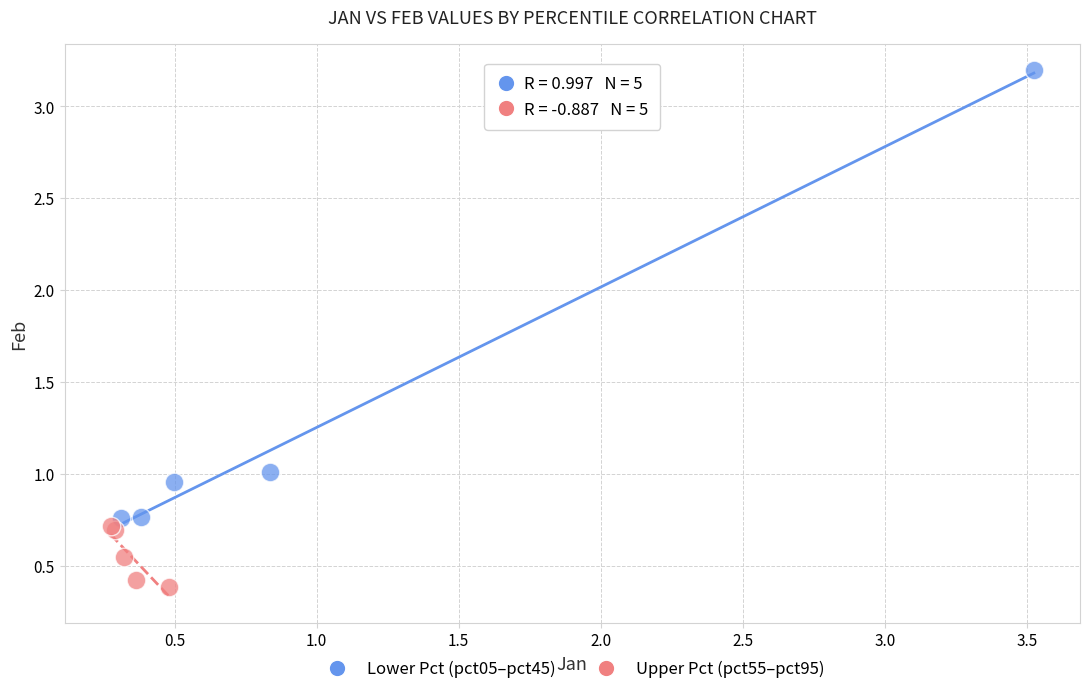

What are all the series names shown in the legend?

Lower Pct (pct05–pct45), Upper Pct (pct55–pct95)